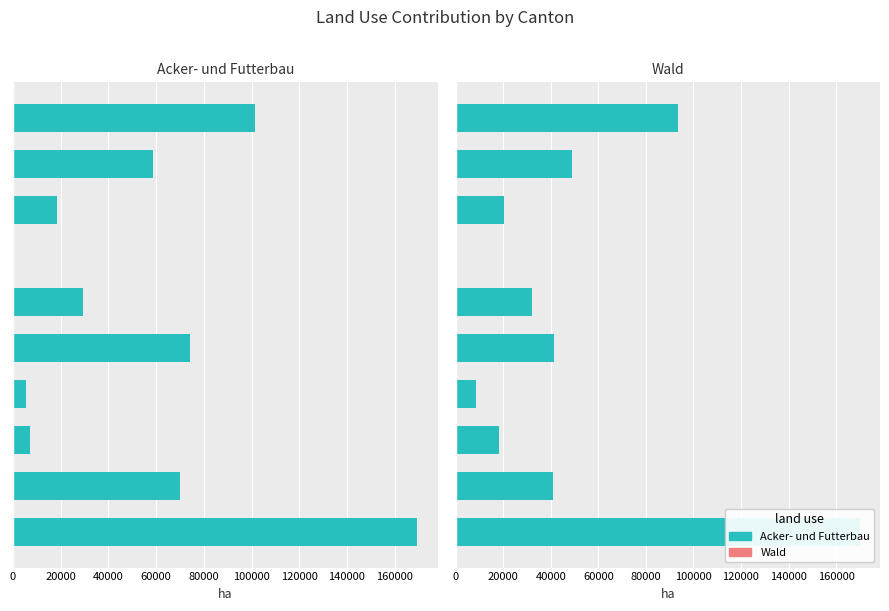

What is the difference between the maximum and minimum values in the Wald series?

169510